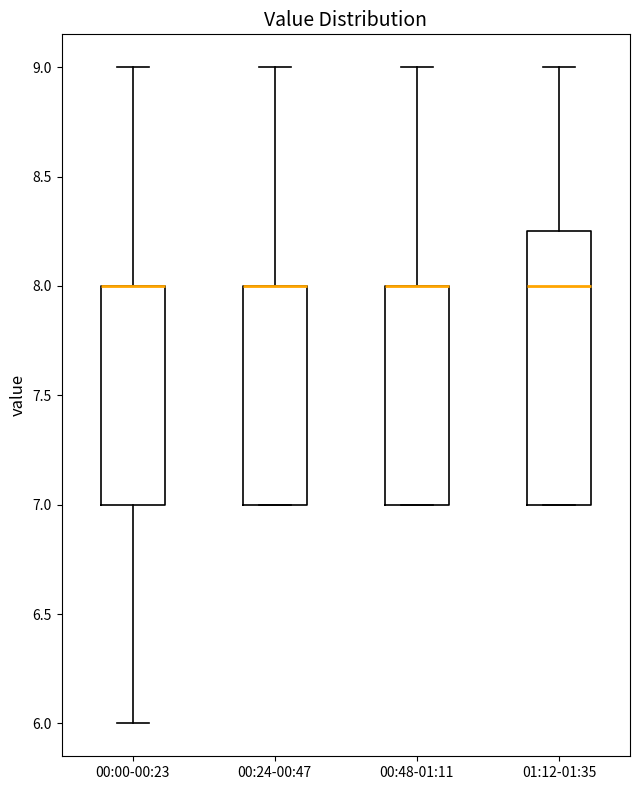

Reading left to right, read every box against the y-axis: the position of its median line, the range the box covers, and the ends of its whiskers. The values are not printed on the chart, so give them approximately, as read against the axis.

00:00-00:23: median 8.00 (drawn on the box's upper edge), box 7.00 to 8.00, whiskers 6.00 to 9.00
00:24-00:47: median 8.00 (drawn on the box's upper edge), box 7.00 to 8.00, whiskers 7.00 to 9.00
00:48-01:11: median 8.00 (drawn on the box's upper edge), box 7.00 to 8.00, whiskers 7.00 to 9.00
01:12-01:35: median 8.00, box 7.00 to 8.25, whiskers 7.00 to 9.00